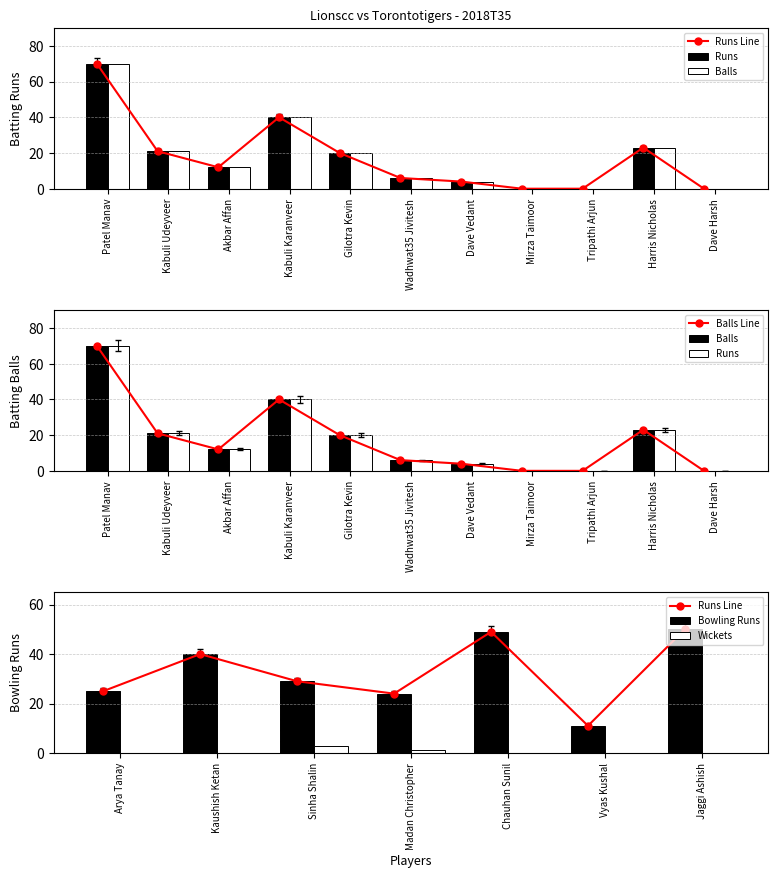

What is the sum of all Runs values?

196